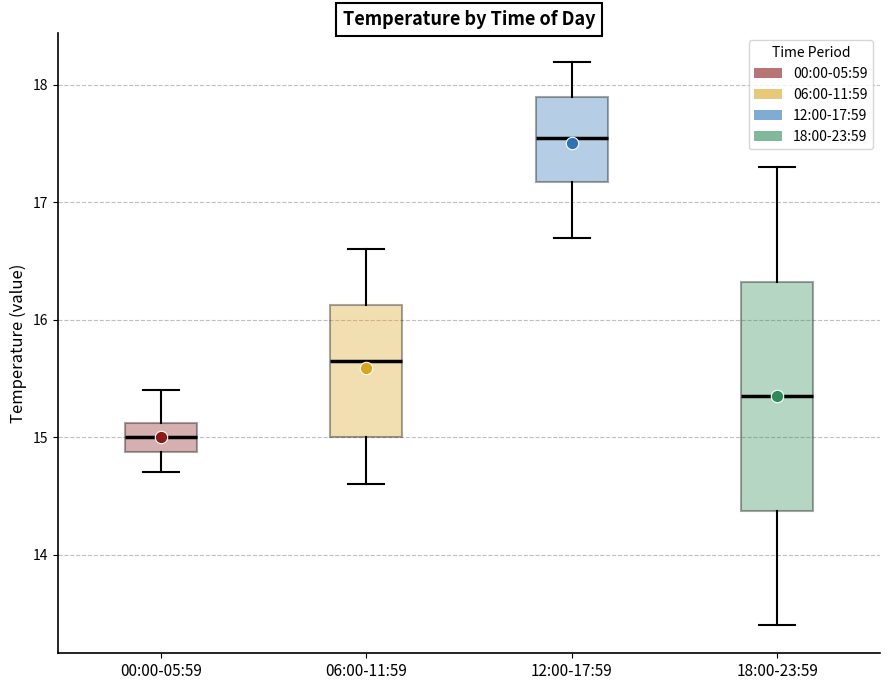

Which box's median line is the lowest?

00:00-05:59